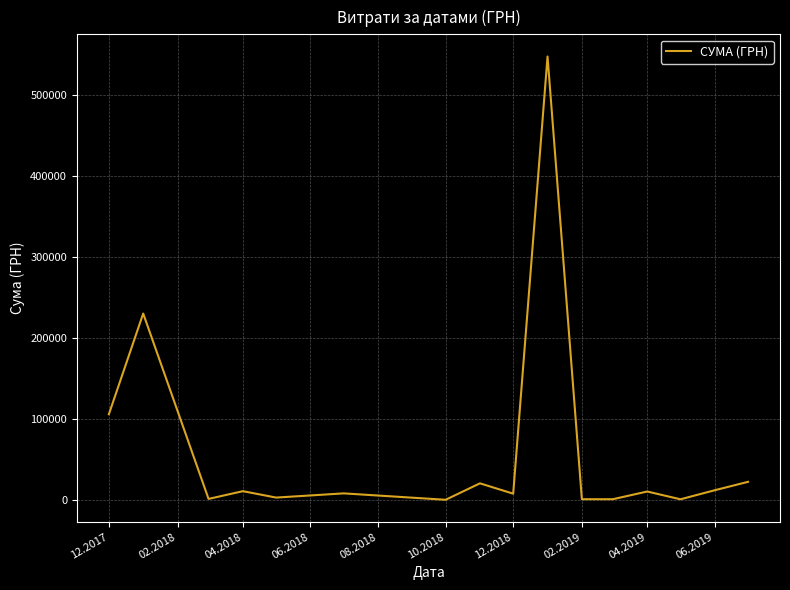

What is the greatest value displayed?

546929.7